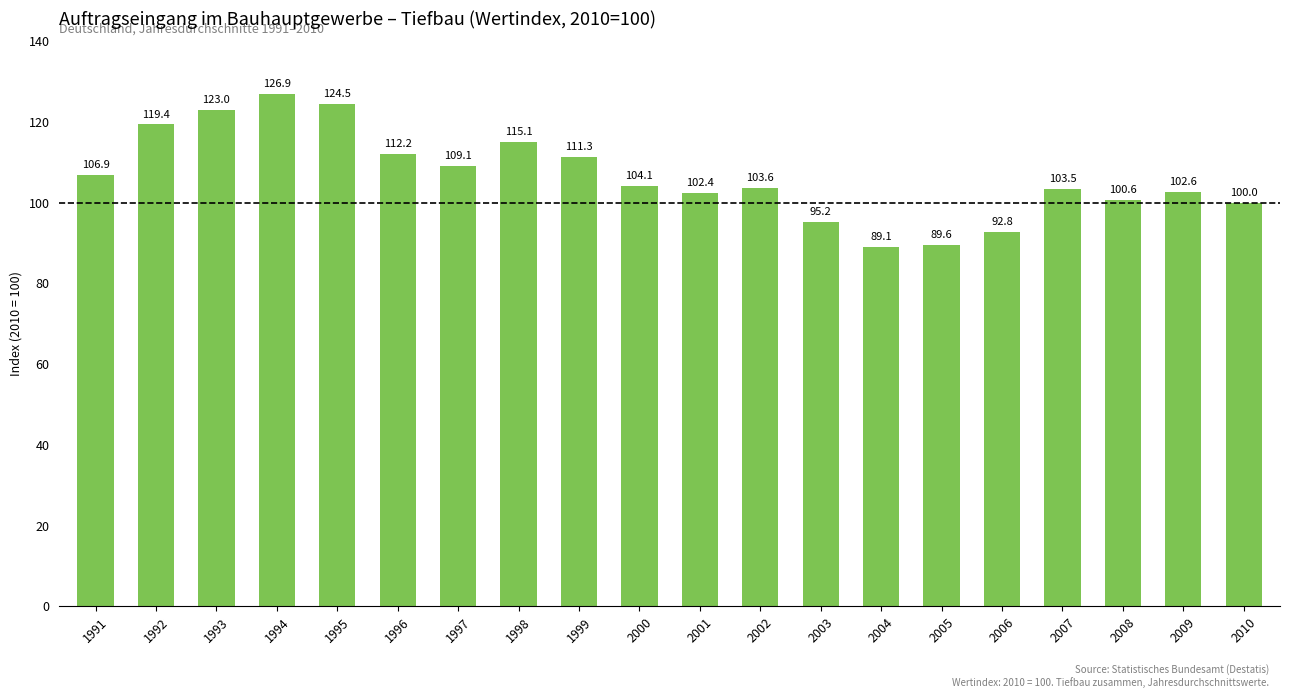

What is the difference between the values at 1991 and 2008?

6.3